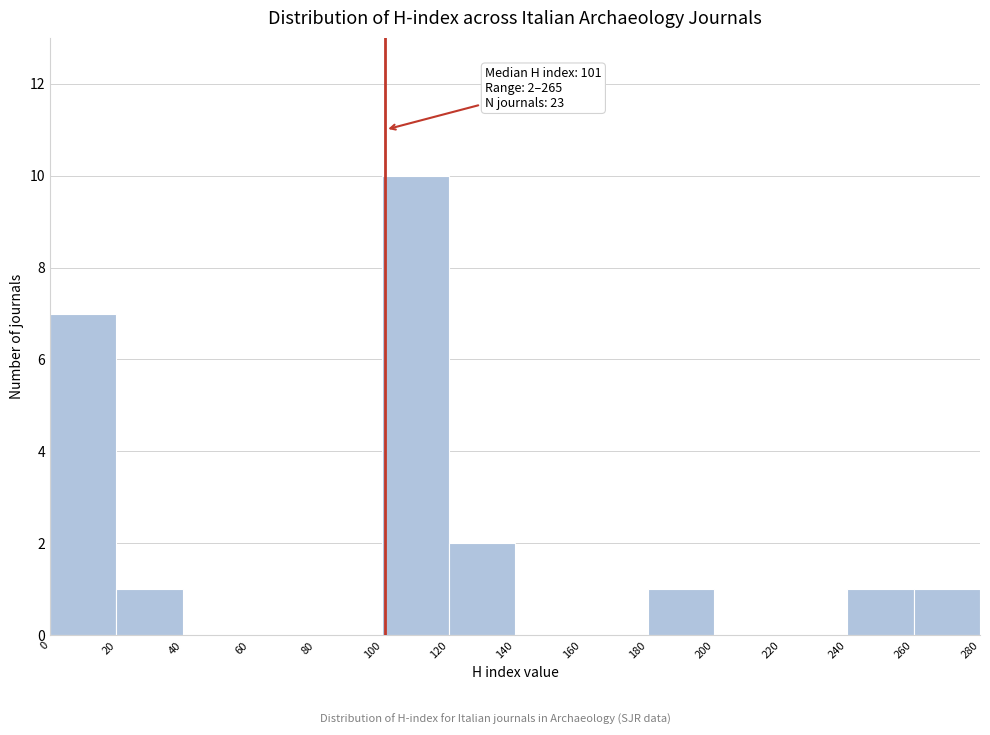

Over which range of the x-axis is the bar tallest?

100 to 120